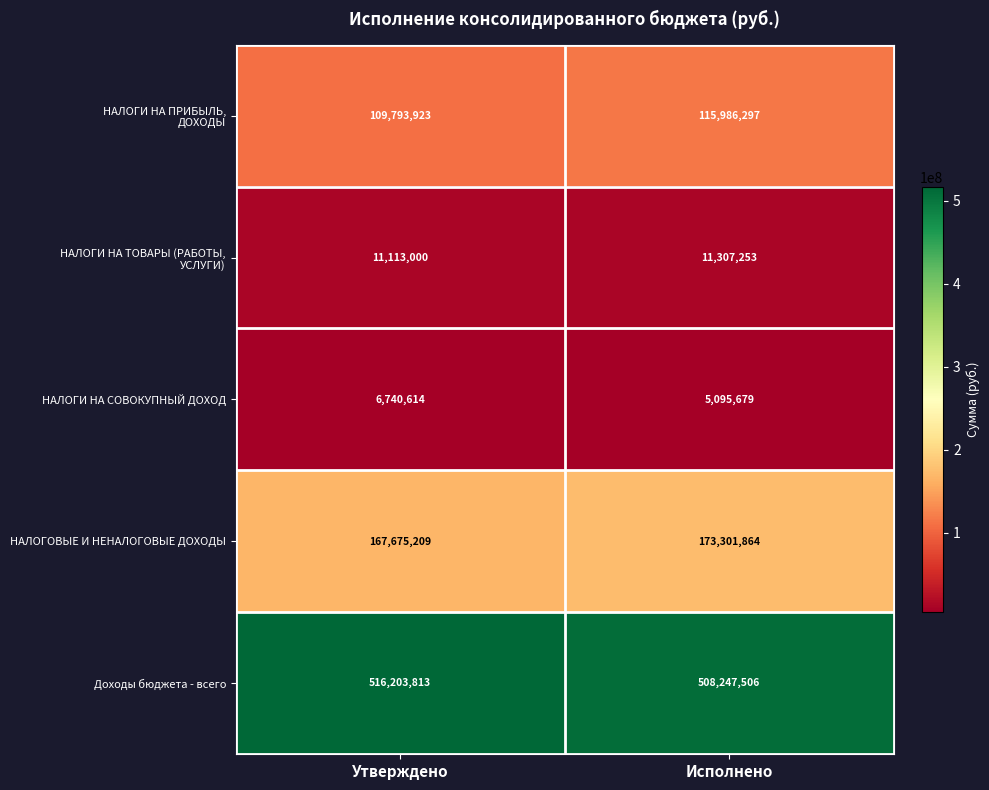

Which label corresponds to the smallest value in the chart?

Исполнено